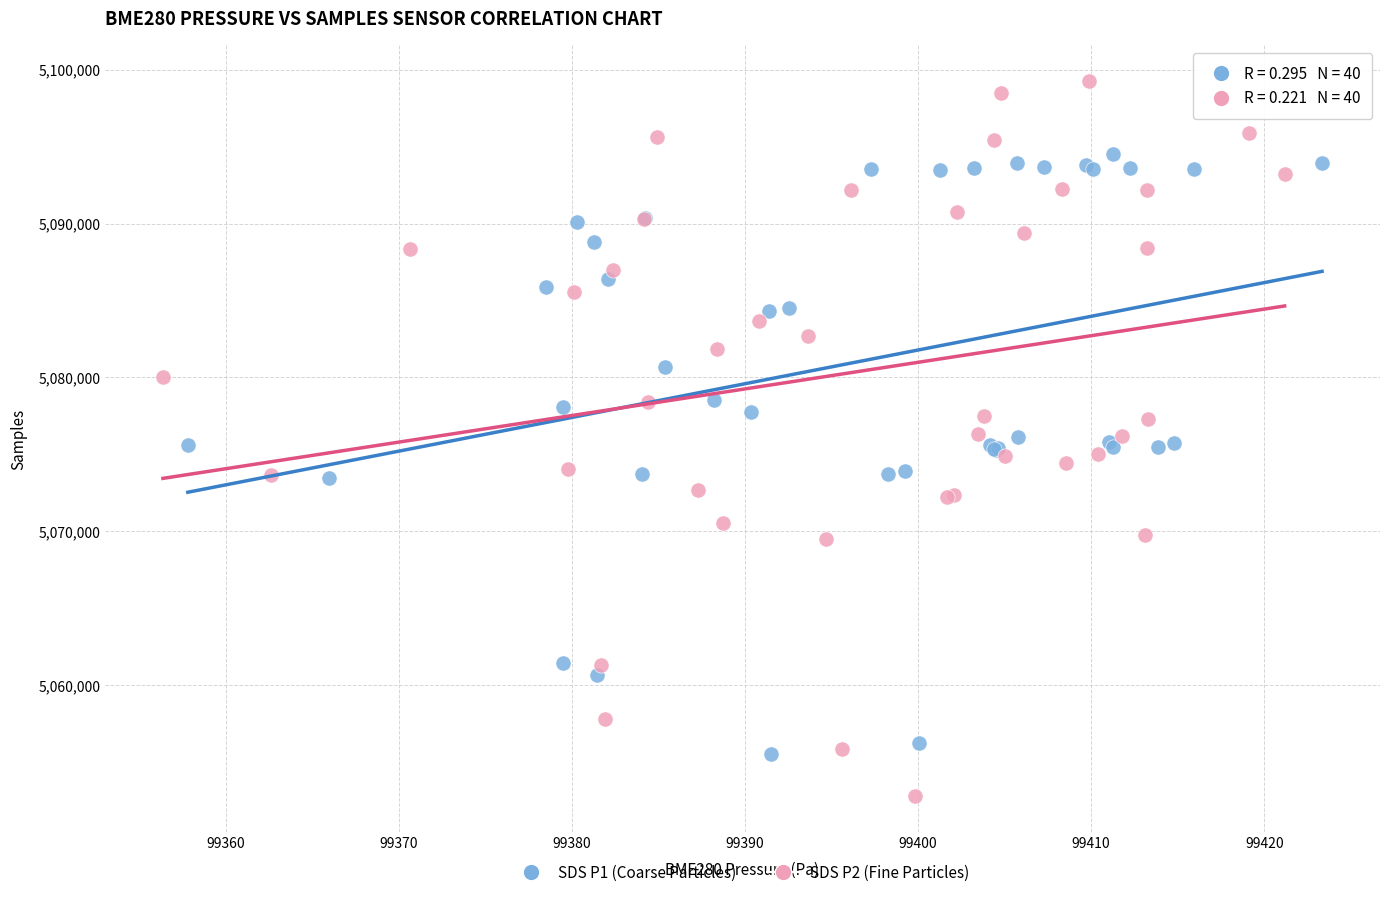

Which series has the largest Y range (max minus min)?

SDS P2 (Fine Particles)